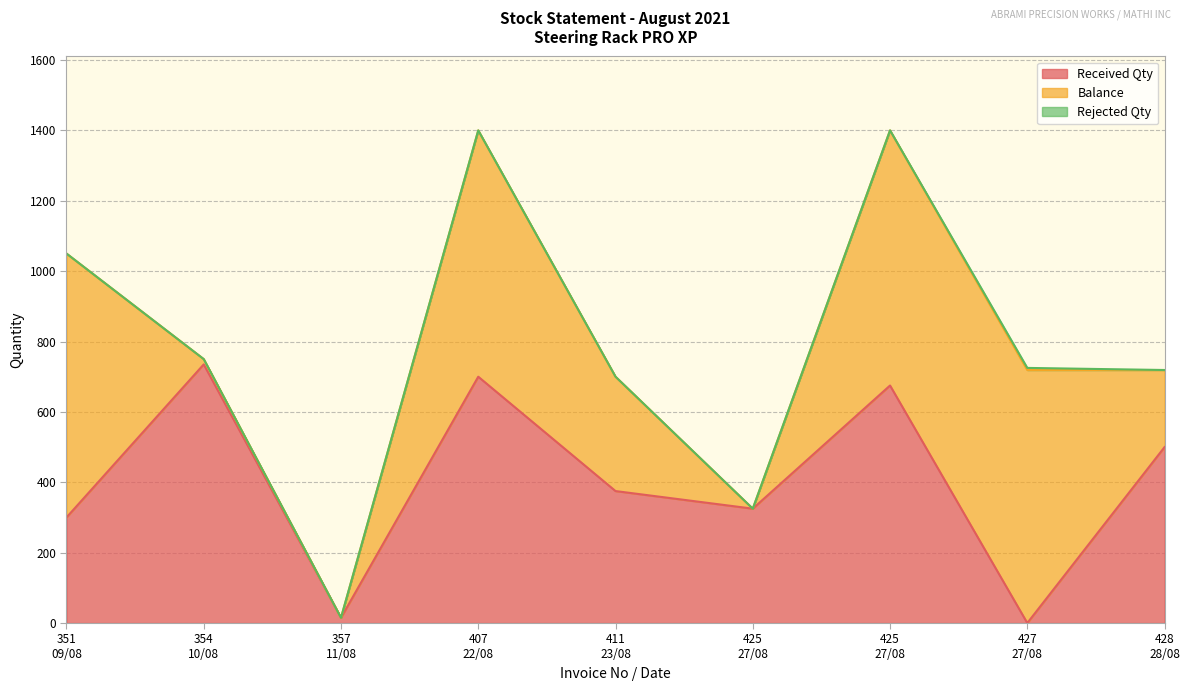

At which label does Balance first exceed 325?

351
09/08